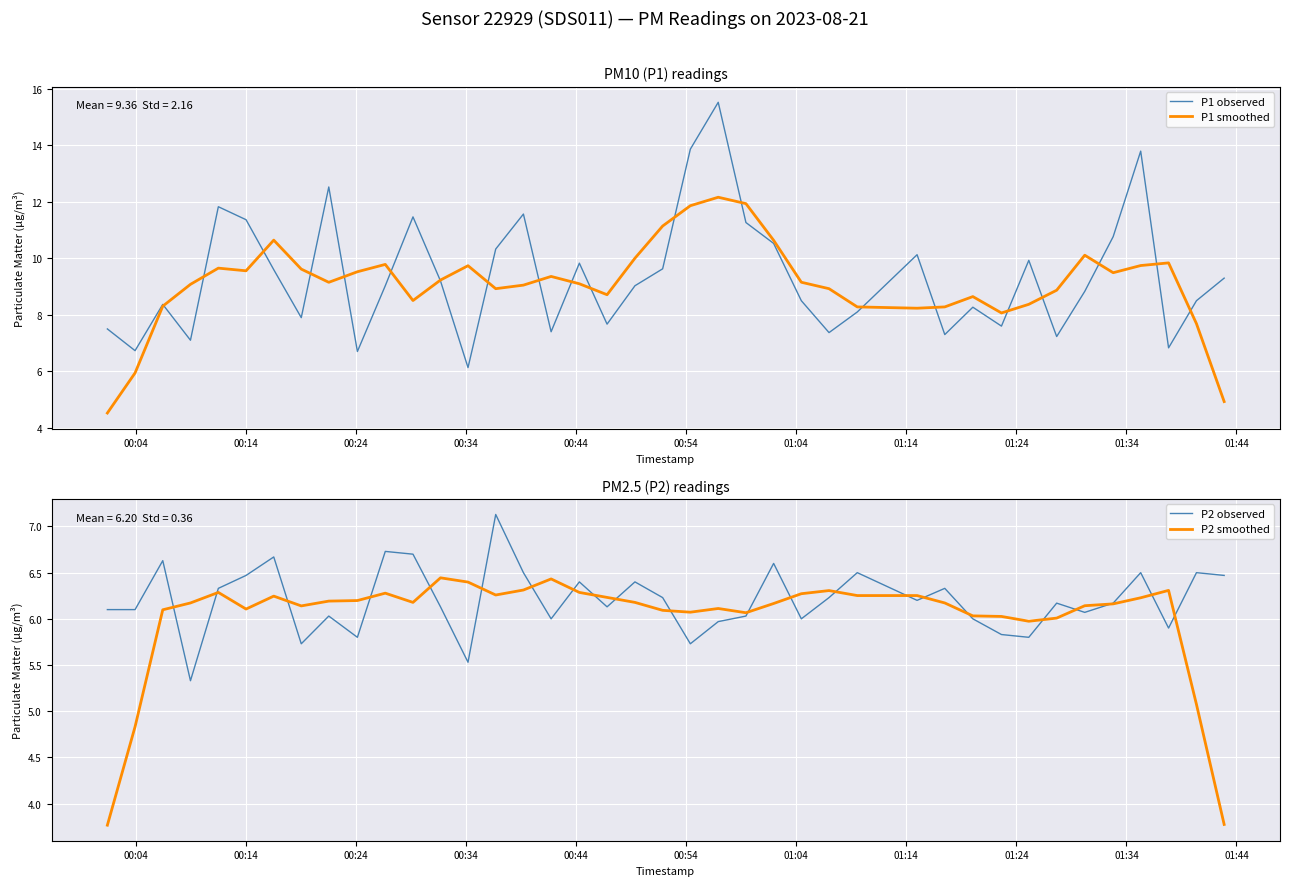

What is the highest value of the P1 observed series?

15.5